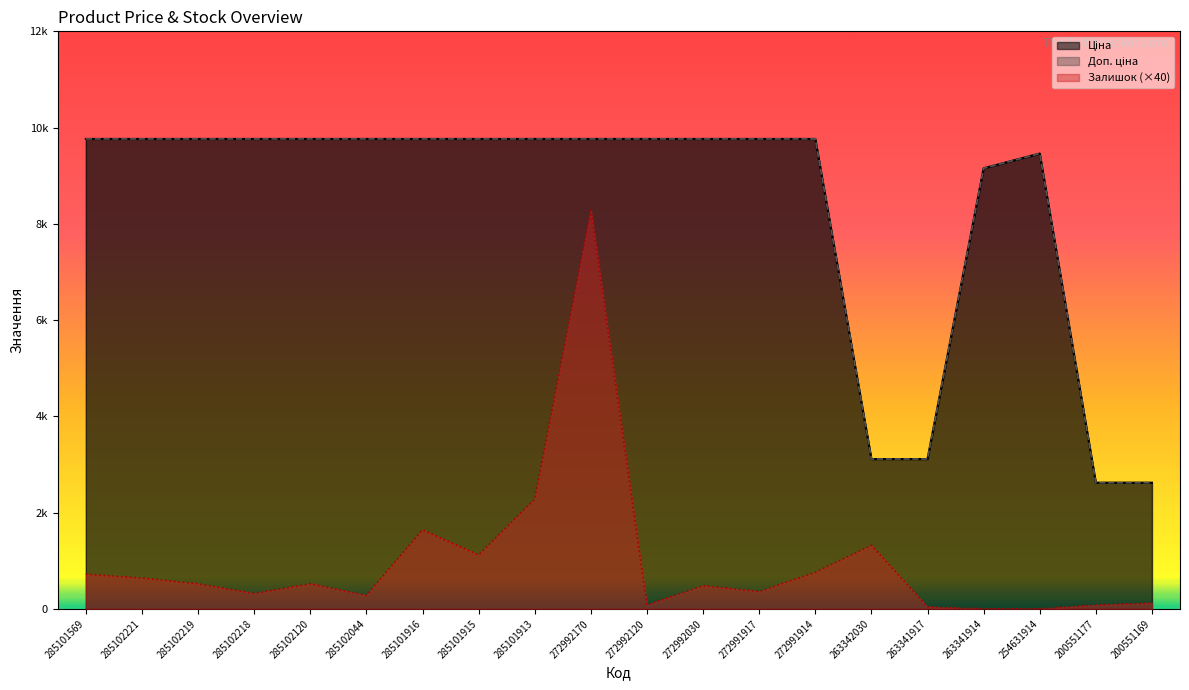

Reading left to right, list all the values displayed in this chart.

Ціна: 9764.4	9764.4	9764.4	9764.4	9764.4	9764.4	9764.4	9764.4	9764.4	9764.4	9764.4	9764.4	9764.4	9764.4	3112.5	3112.5	9154.5	9460.9	2621.3	2621.3
Доп. ціна: 9764.4	9764.4	9764.4	9764.4	9764.4	9764.4	9764.4	9764.4	9764.4	9764.4	9764.4	9764.4	9764.4	9764.4	3113.0	3113.0	9154.5	9460.9	2621.0	2621.0
Залишок: 720.0	640.0	520.0	320.0	520.0	280.0	1640.0	1120.0	2280.0	8280.0	80.0	480.0	360.0	760.0	1320.0	40.0	0.0	0.0	80.0	120.0